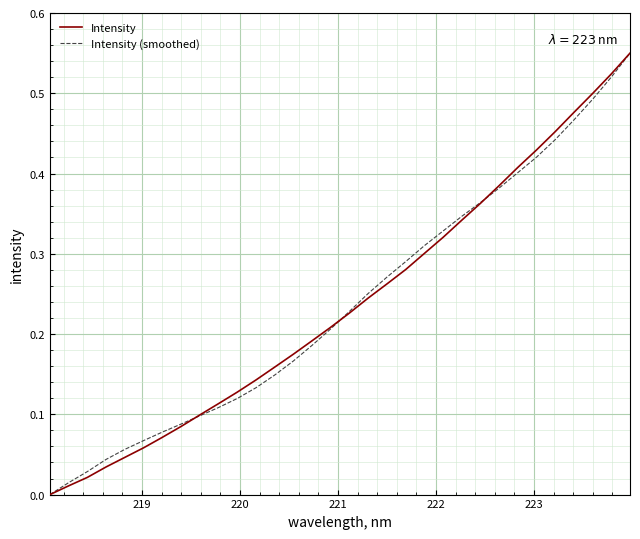

Is this an area chart (filled region under the line)?

No